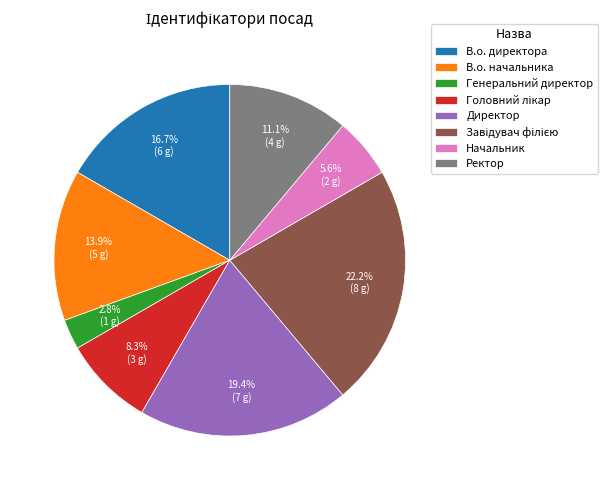

How much of the chart is everything except Ректор?

88.9%